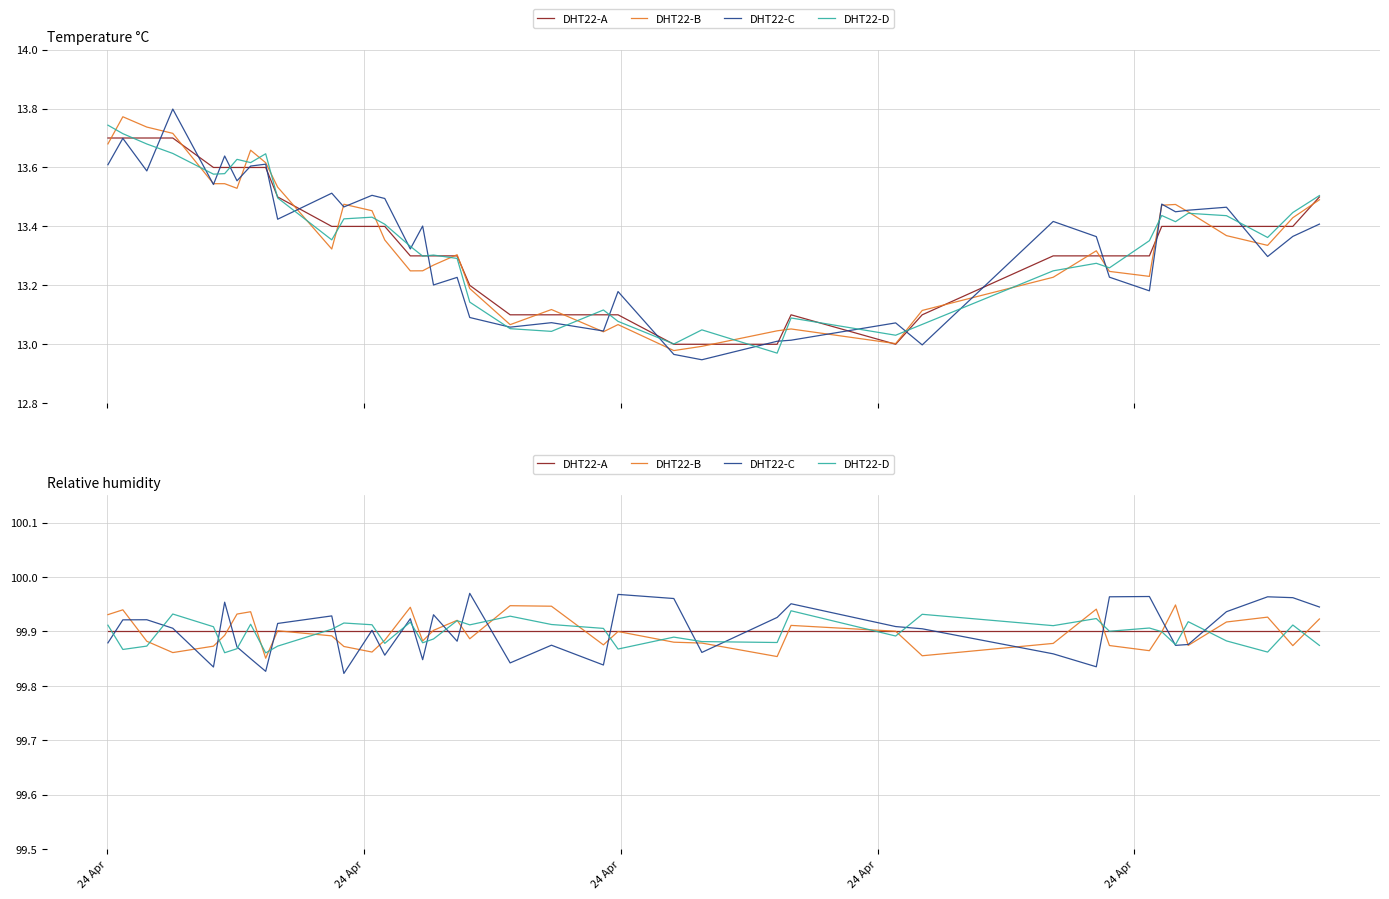

True or false: DHT22-C and DHT22-B intersect in this chart.

True